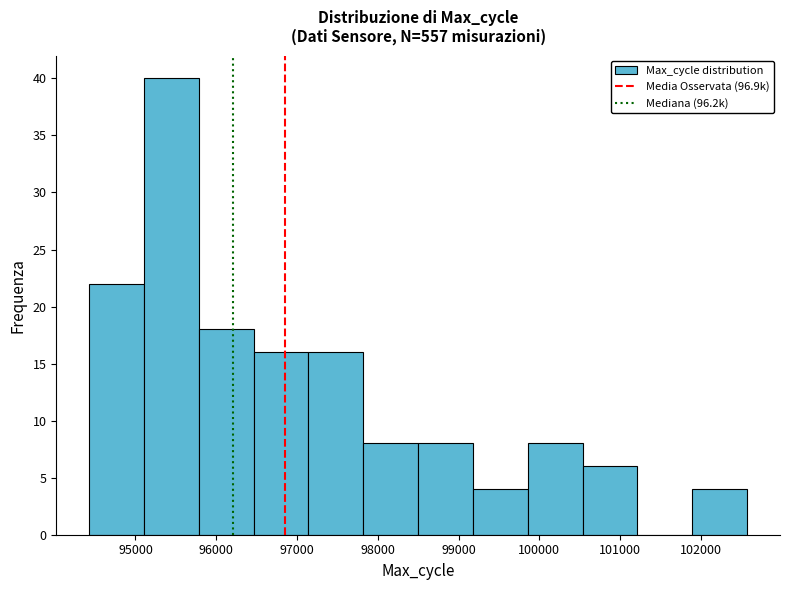

Reading left to right, transcribe this chart: for each bar, give the range it covers on the x-axis and its height. Neither the bar edges nor the heights are printed on the chart, so give them approximately, as read against the axes.

94400 to 95100: 22
95100 to 95800: 40
95800 to 96500: 18
96500 to 97100: 16
97100 to 97800: 16
97800 to 98500: 8
98500 to 99200: 8
99200 to 99900: 4
99900 to 100500: 8
100500 to 101200: 6
101200 to 101900: 0
101900 to 102600: 4